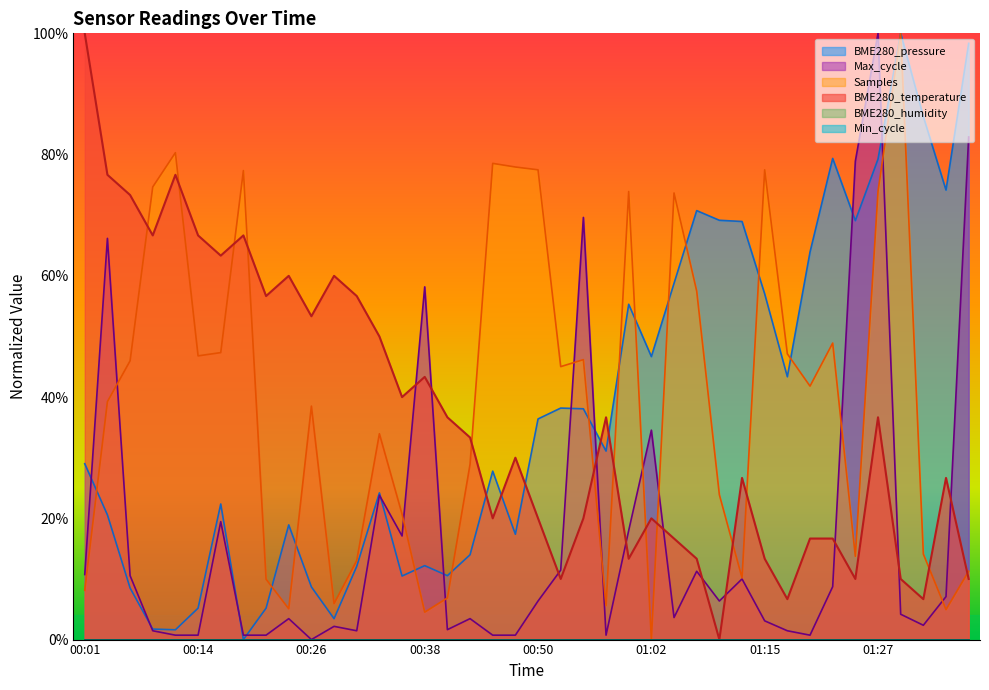

Reading right to left, transcribe all the data shown in this chart.

01:36=10.0	01:34=26.7	01:31=6.7	01:29=10.0	01:27=36.7	01:24=10.0	01:22=16.7	01:19=16.7	01:17=6.7	01:15=13.3	01:12=26.7	01:10=0.0	01:07=13.3	01:05=16.7	01:02=20.0	01:00=13.3	00:58=36.7	00:55=20.0	00:53=10.0	00:50=20.0	00:48=30.0	00:45=20.0	00:43=33.3	00:40=36.7	00:38=43.3	00:36=40.0	00:33=50.0	00:31=56.7	00:28=60.0	00:26=53.3	00:23=60.0	00:21=56.7	00:19=66.7	00:16=63.3	00:14=66.7	00:11=76.7	00:09=66.7	00:06=73.3	00:04=76.7	00:01=100.0